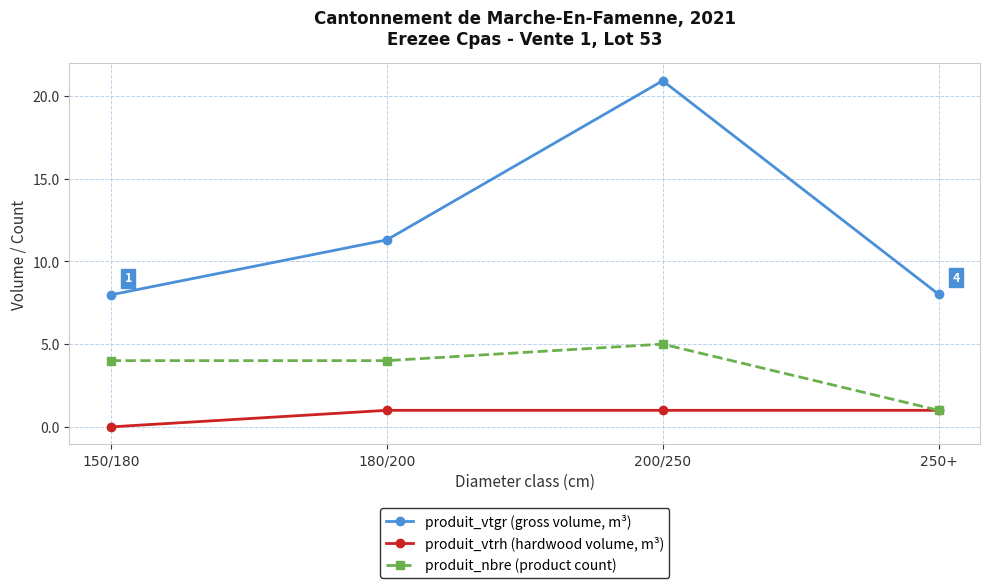

Which label corresponds to the smallest value in the chart?

150/180